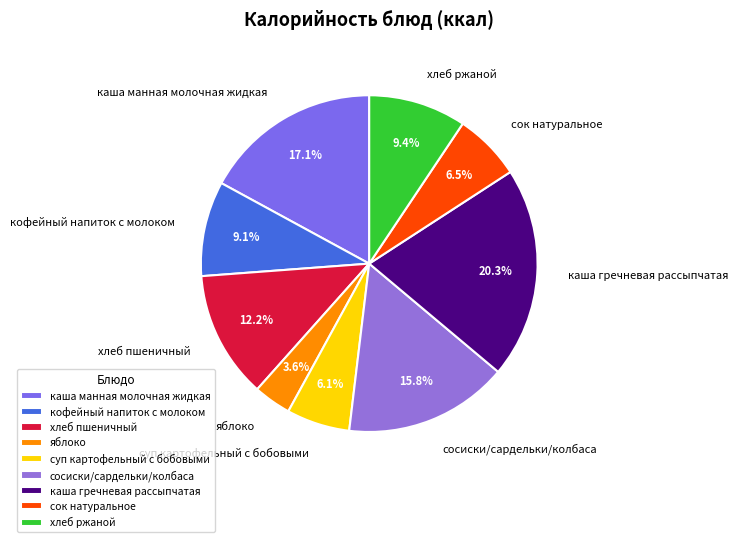

True or false: хлеб ржаной accounts for 1% of the total.

False